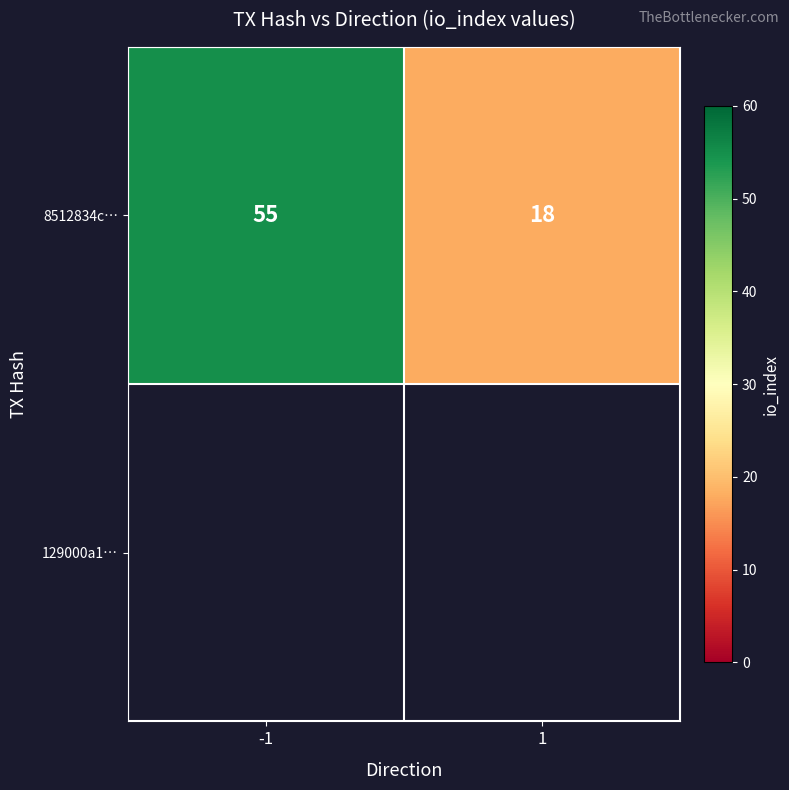

Rank the categories by value from lowest to highest.

1, -1